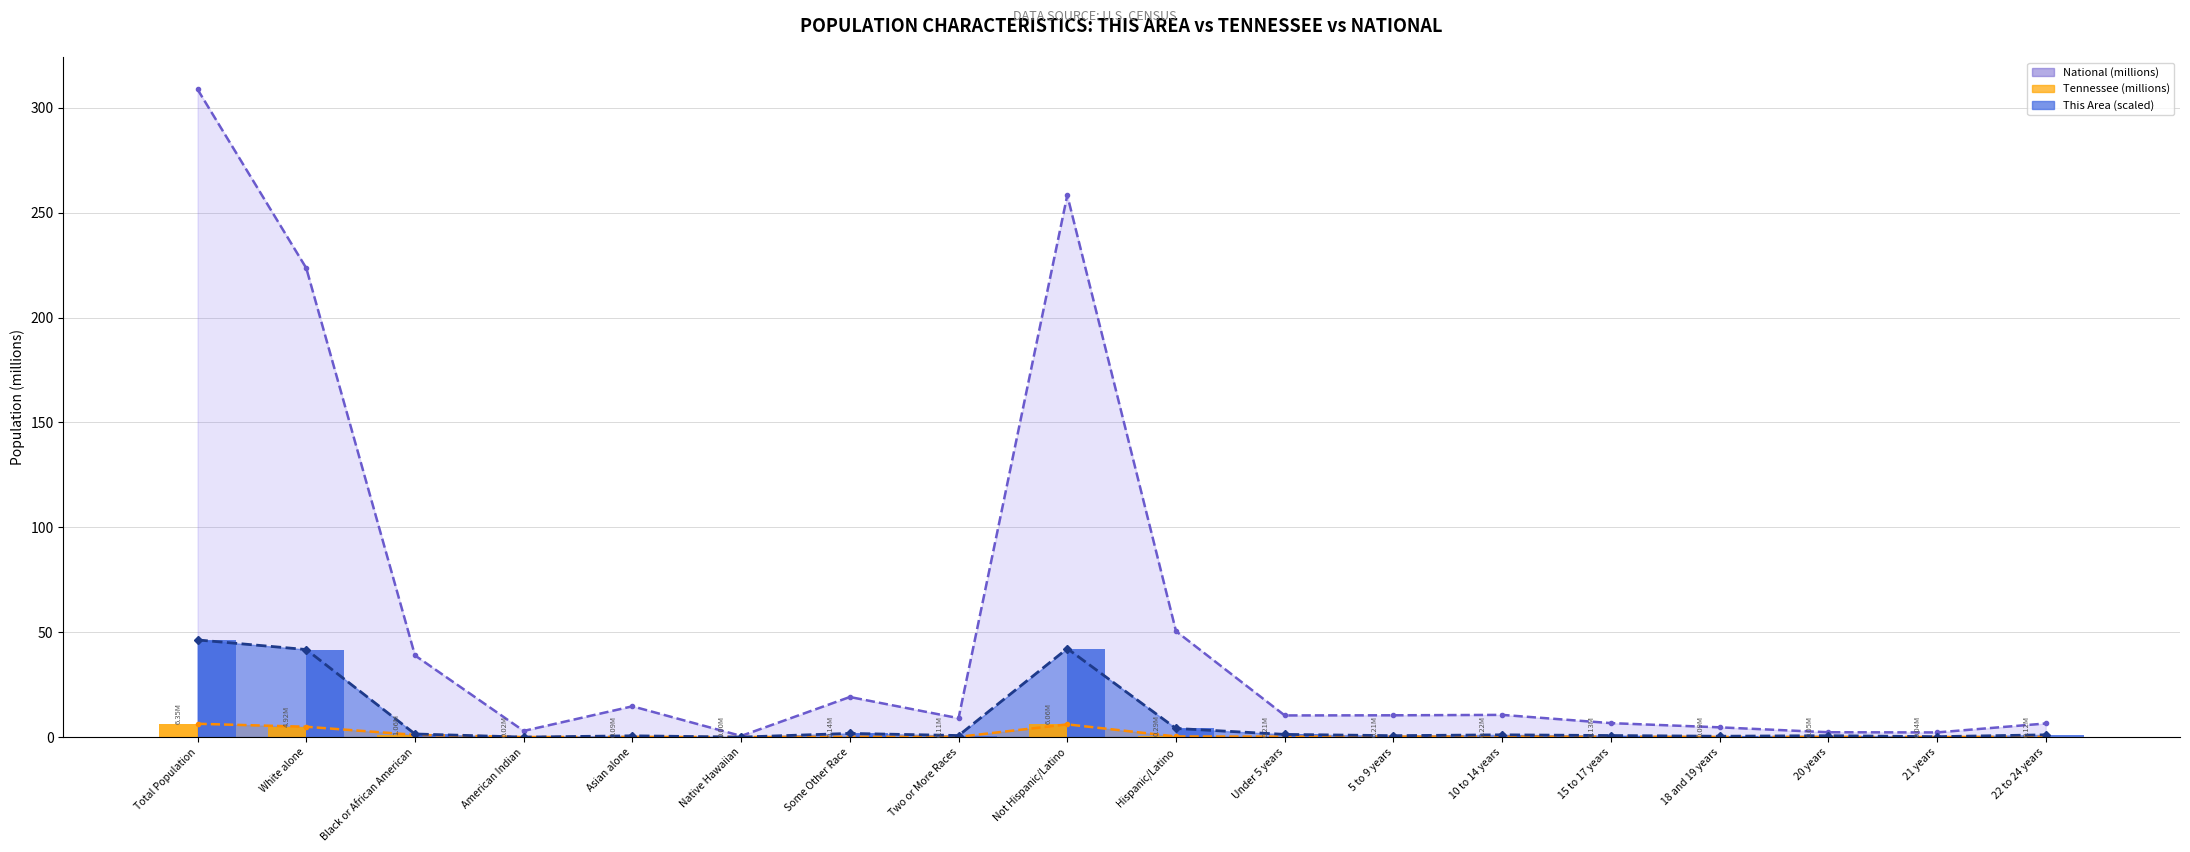

Is the value of This Area Bars at Two or More Races greater than the value of Tennessee Bars at 15 to 17 years?

Yes